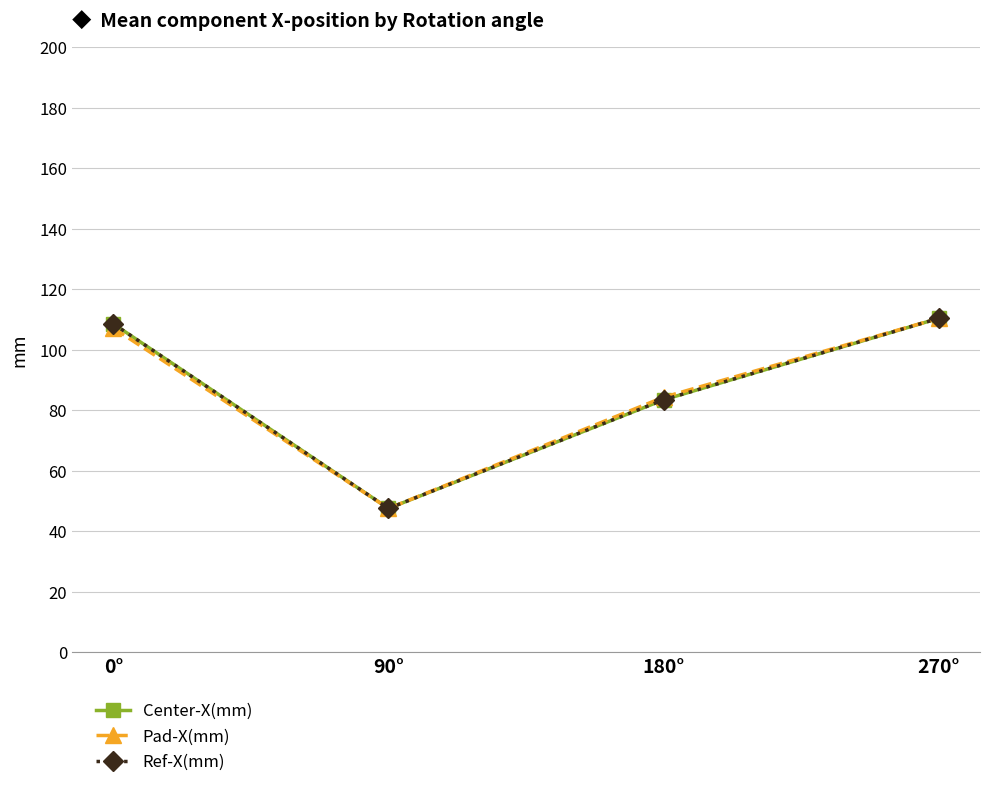

What is the value of the Center-X(mm) point at the 3rd from the left?

83.4